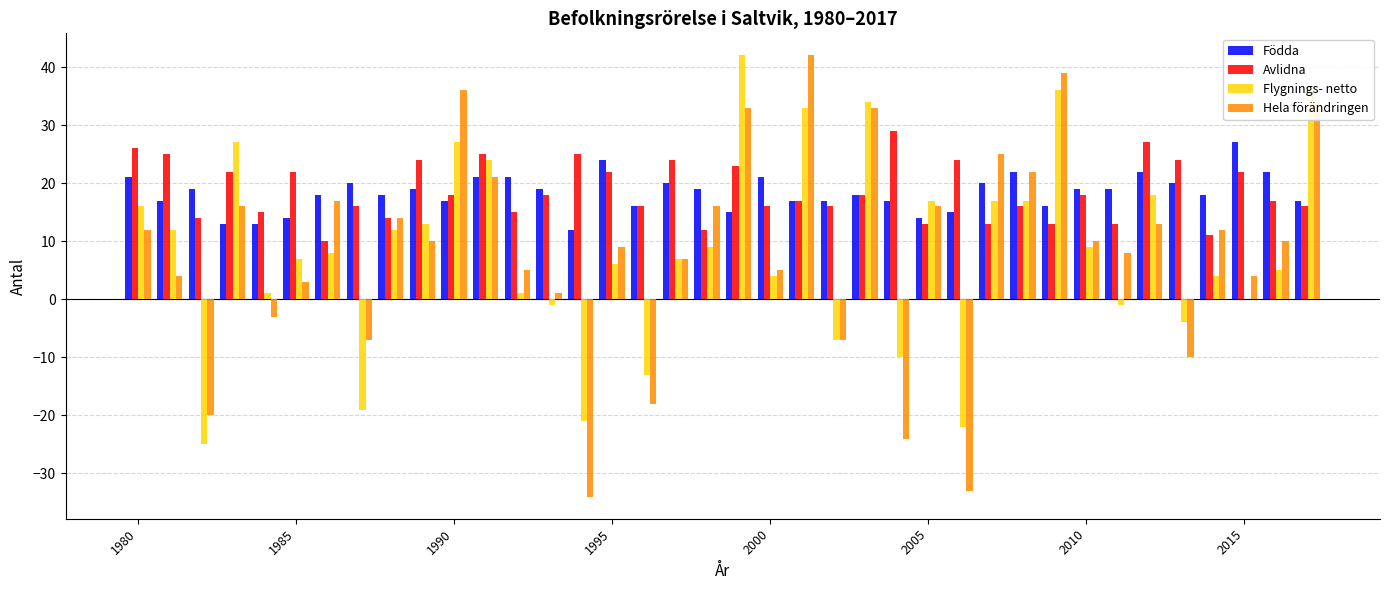

What is the maximum value for Födda?

27